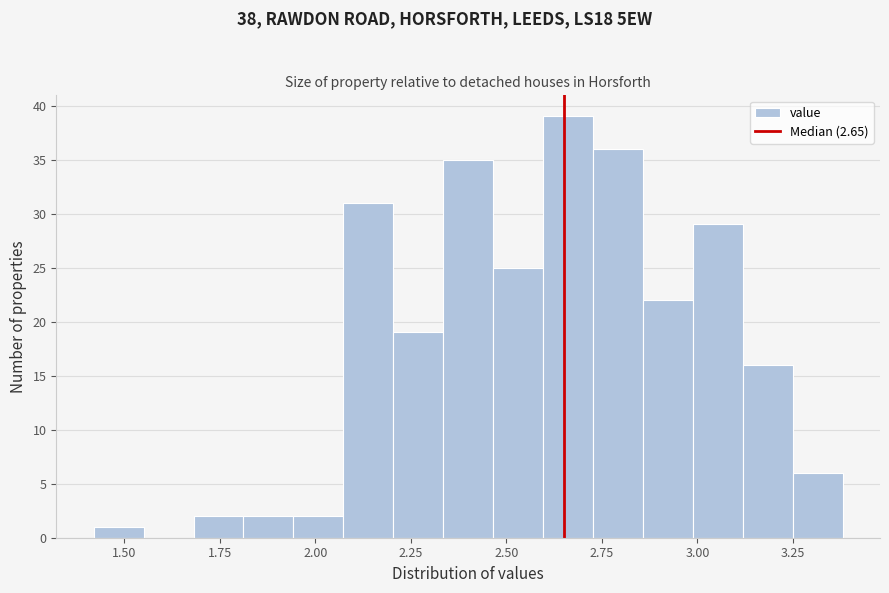

Around what value on the x-axis is the tallest bar? Give the approximate position of its centre, as read against the axis.

2.65